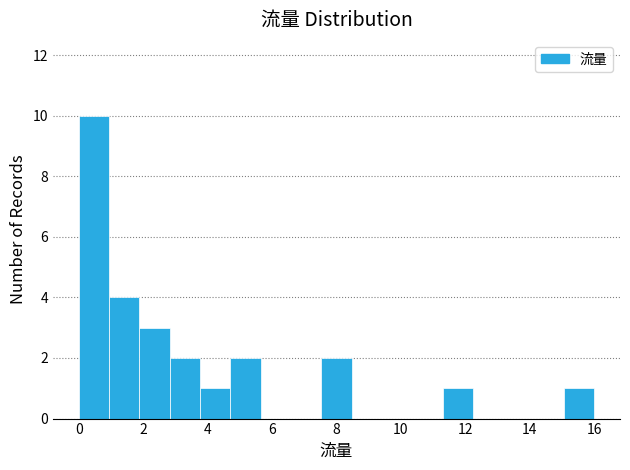

Reading left to right, transcribe this chart: for each bar, give the range it covers on the x-axis and its height. Neither the bar edges nor the heights are printed on the chart, so give them approximately, as read against the axes.

0.0 to 1.0: 10
1.0 to 1.8: 4
1.8 to 2.8: 3
2.8 to 3.8: 2
3.8 to 4.8: 1
4.8 to 5.6: 2
5.6 to 6.6: 0
6.6 to 7.6: 0
7.6 to 8.4: 2
8.4 to 9.4: 0
9.4 to 10.4: 0
10.4 to 11.2: 0
11.2 to 12.2: 1
12.2 to 13.2: 0
13.2 to 14.2: 0
14.2 to 15.0: 0
15.0 to 16.0: 1